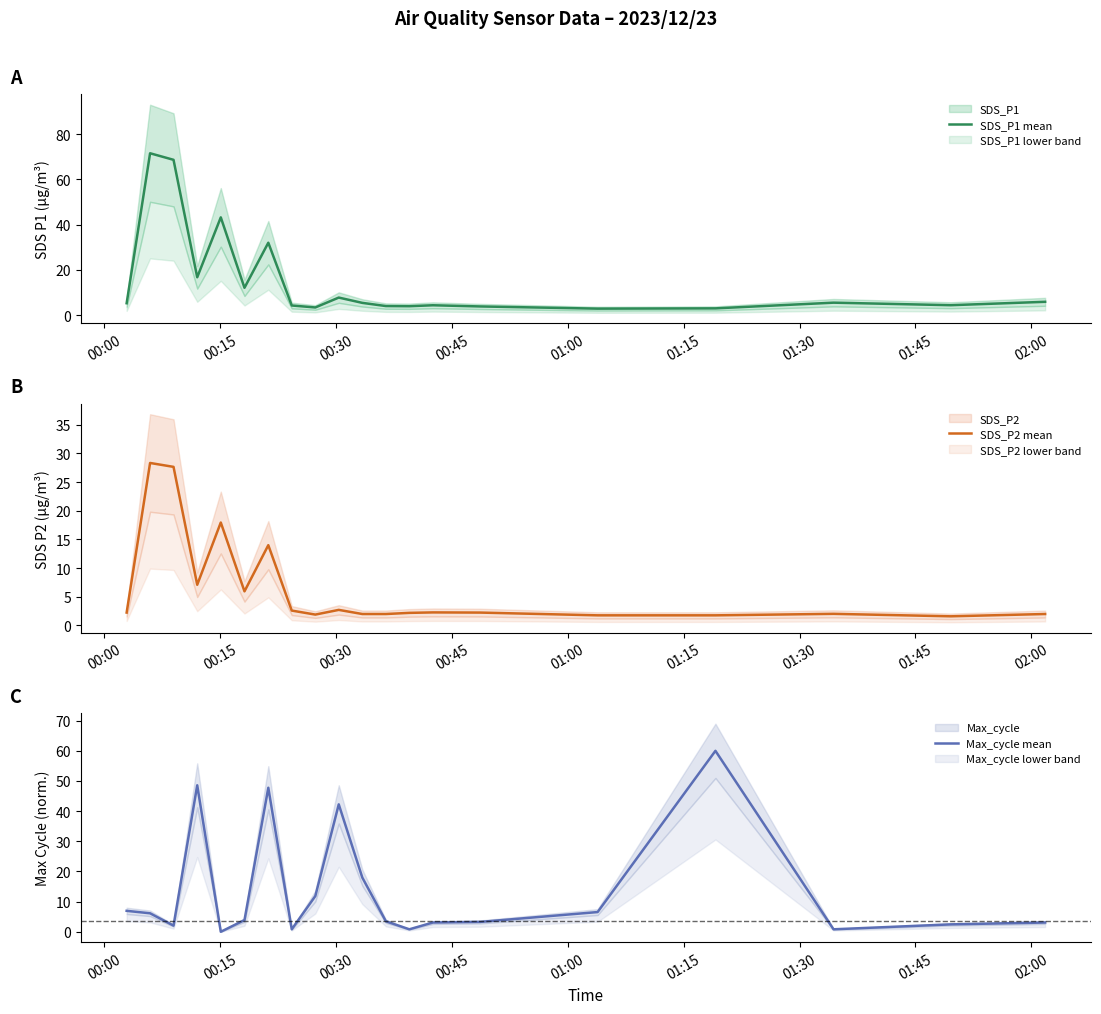

What is the lowest value of the SDS_P1 mean series?

2.8